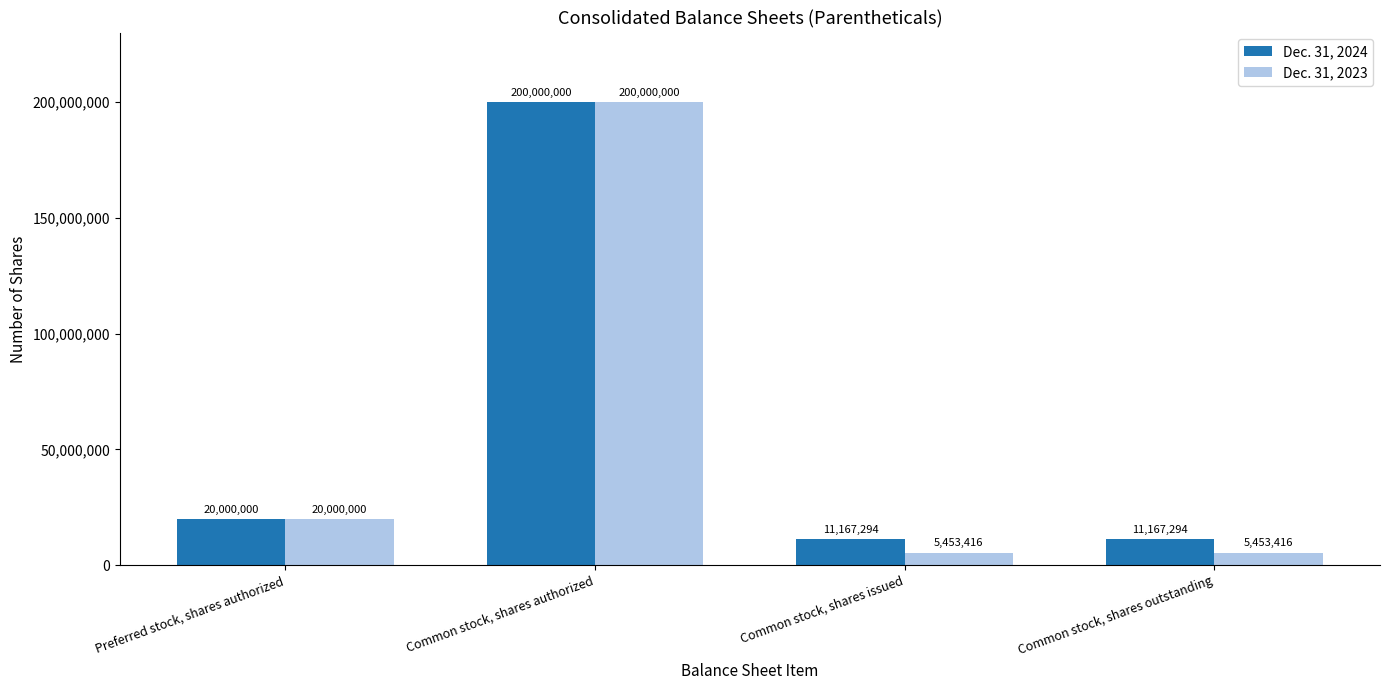

List the series in order of their overall mean, highest first.

Dec. 31, 2024, Dec. 31, 2023